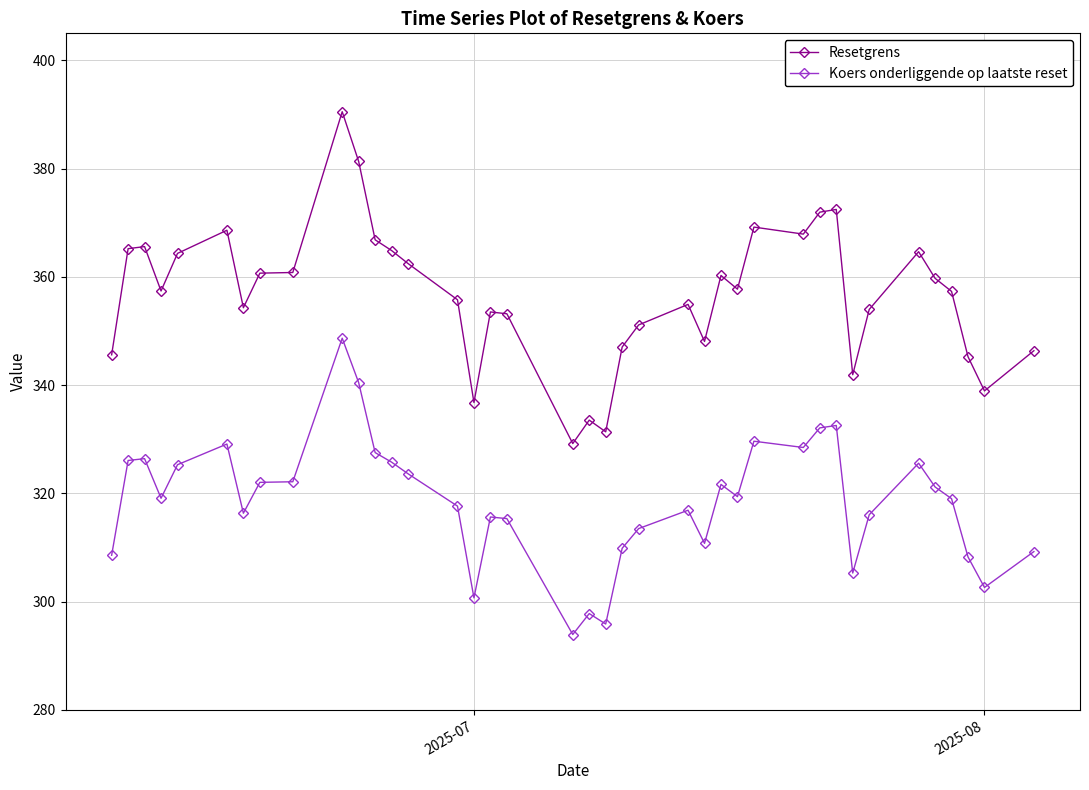

Which series has the largest range (max minus min)?

Resetgrens